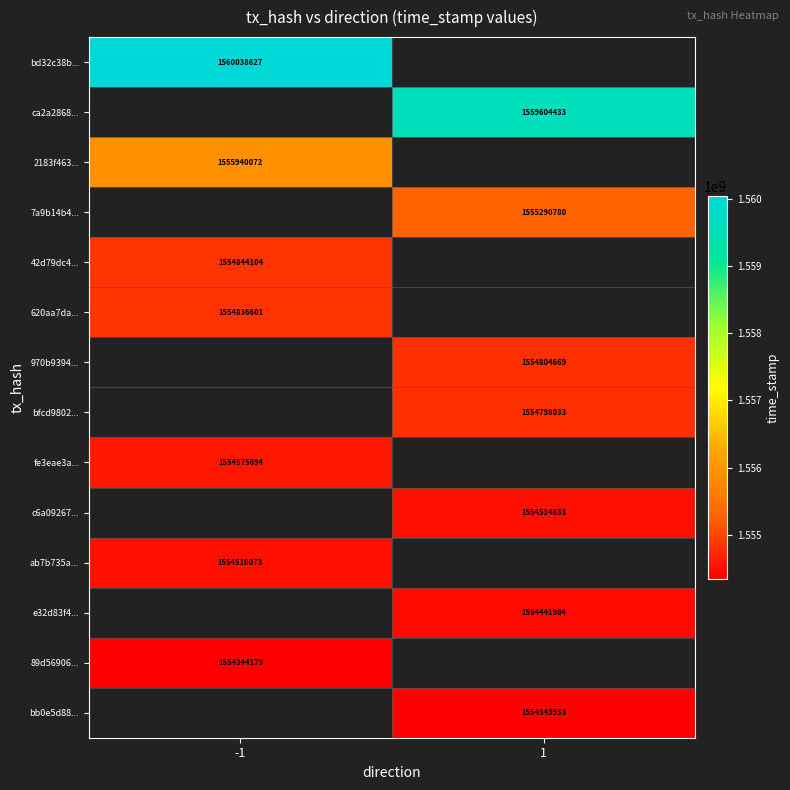

Count the number of data series in this chart.

14